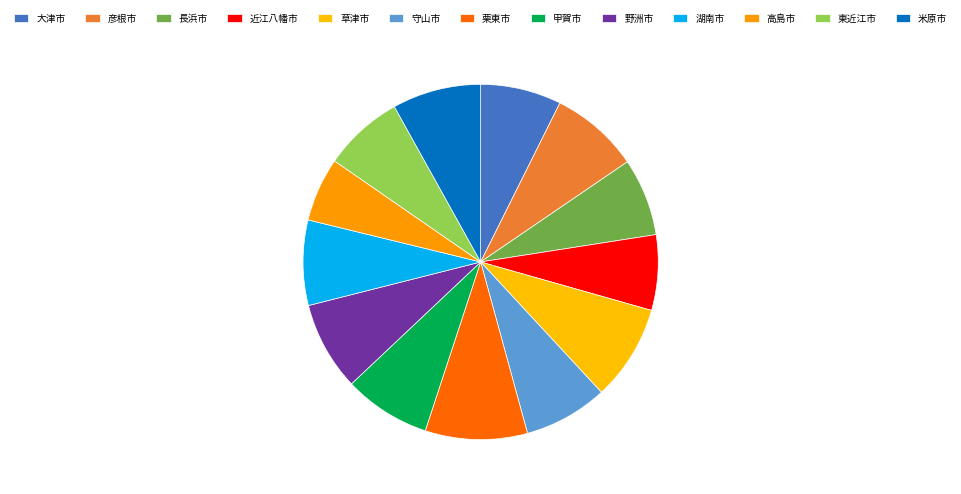

How many slices are in this pie chart?

13